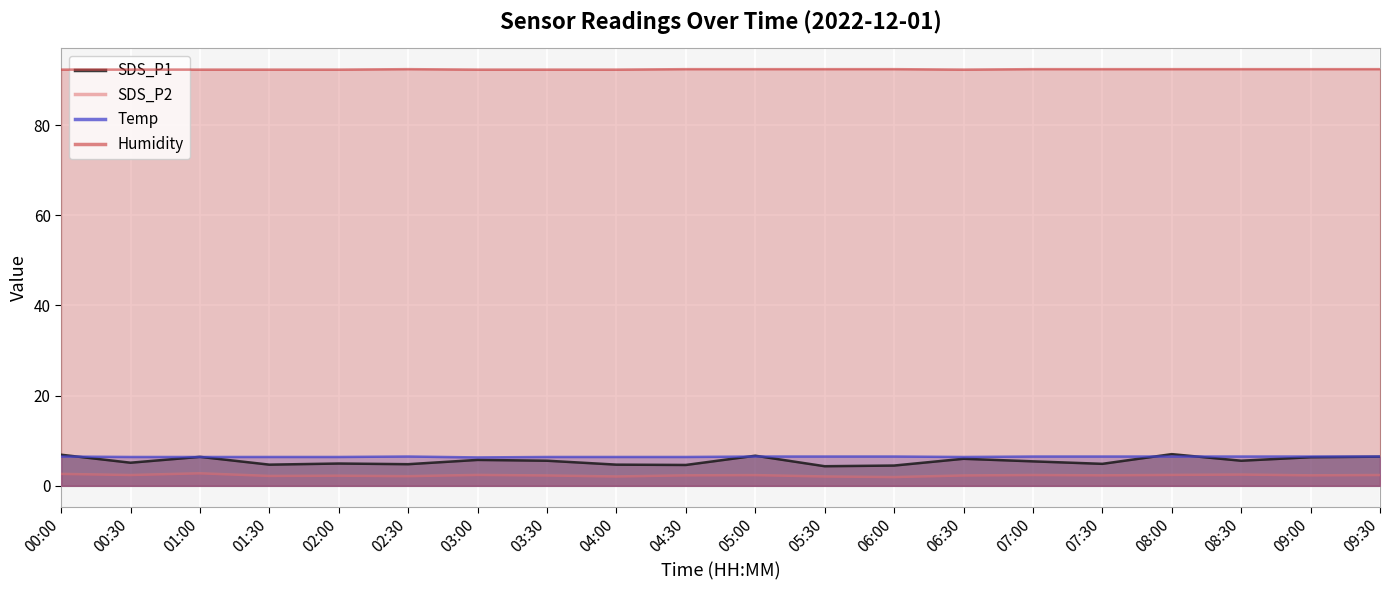

True or false: Humidity and SDS_P2 intersect in this chart.

False